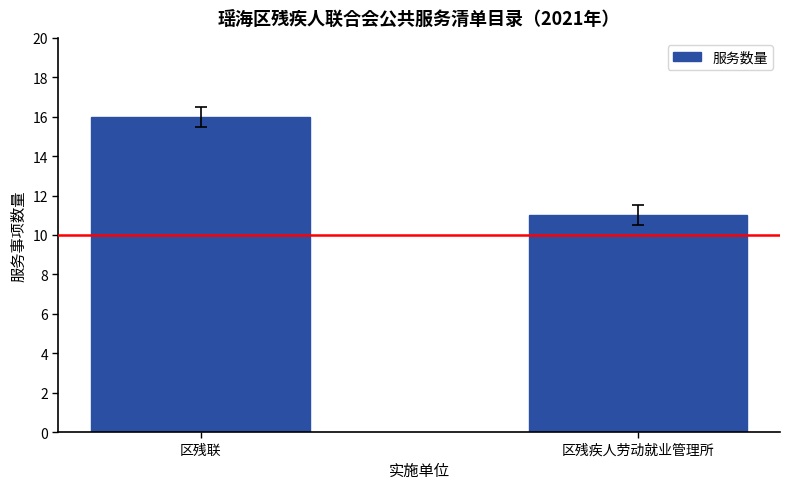

Which label corresponds to the largest value in the chart?

区残联